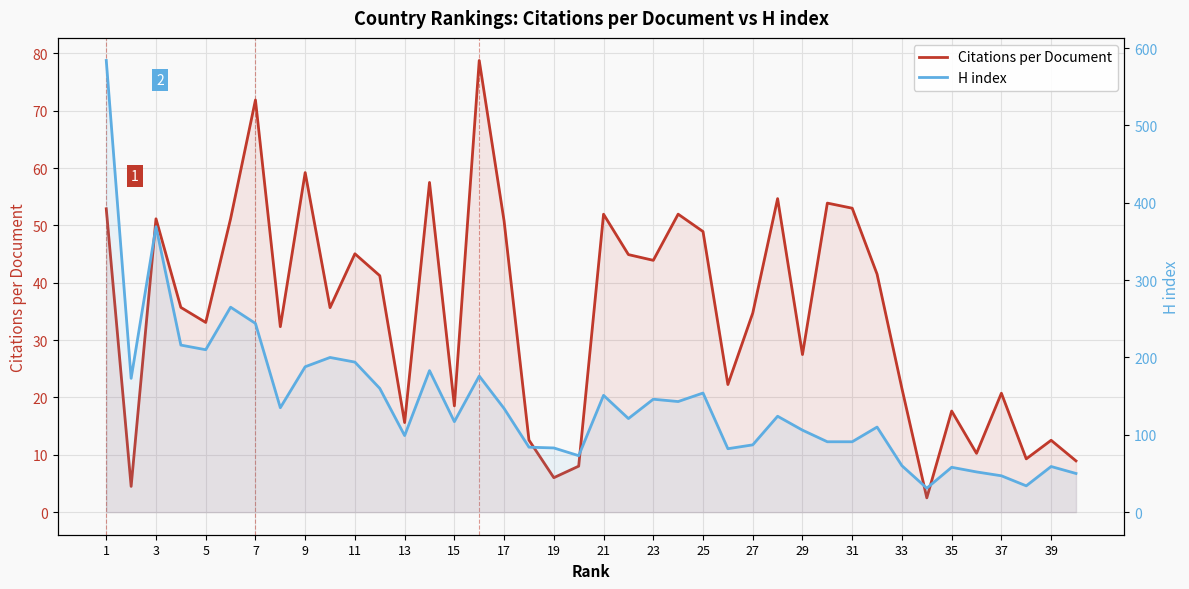

How many lines are shown in the chart?

2